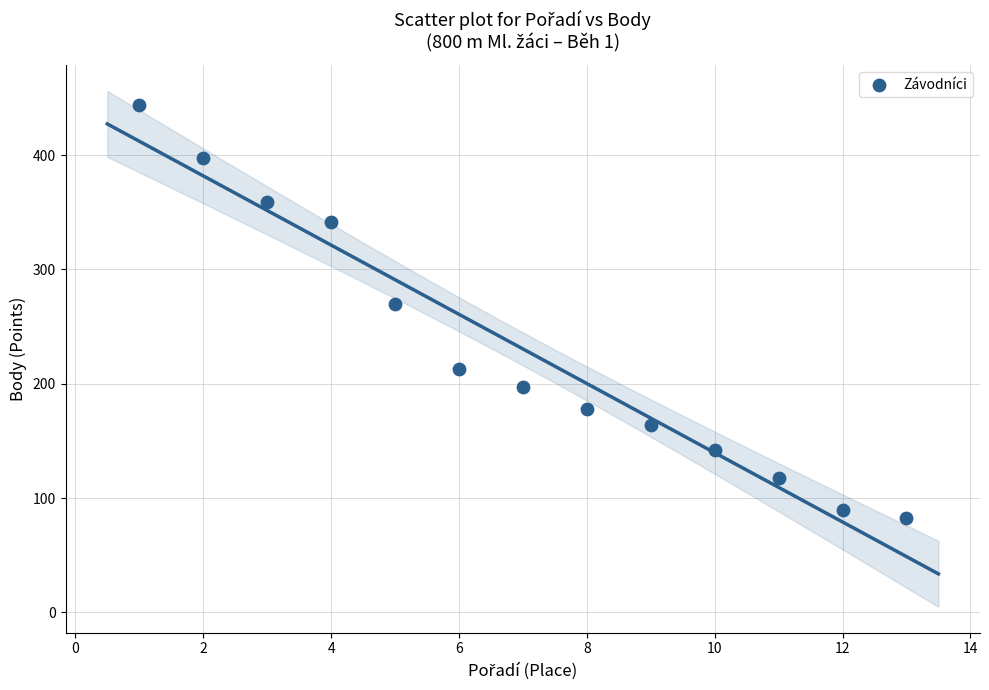

What Y value in the scatter plot is closest to 263?

270